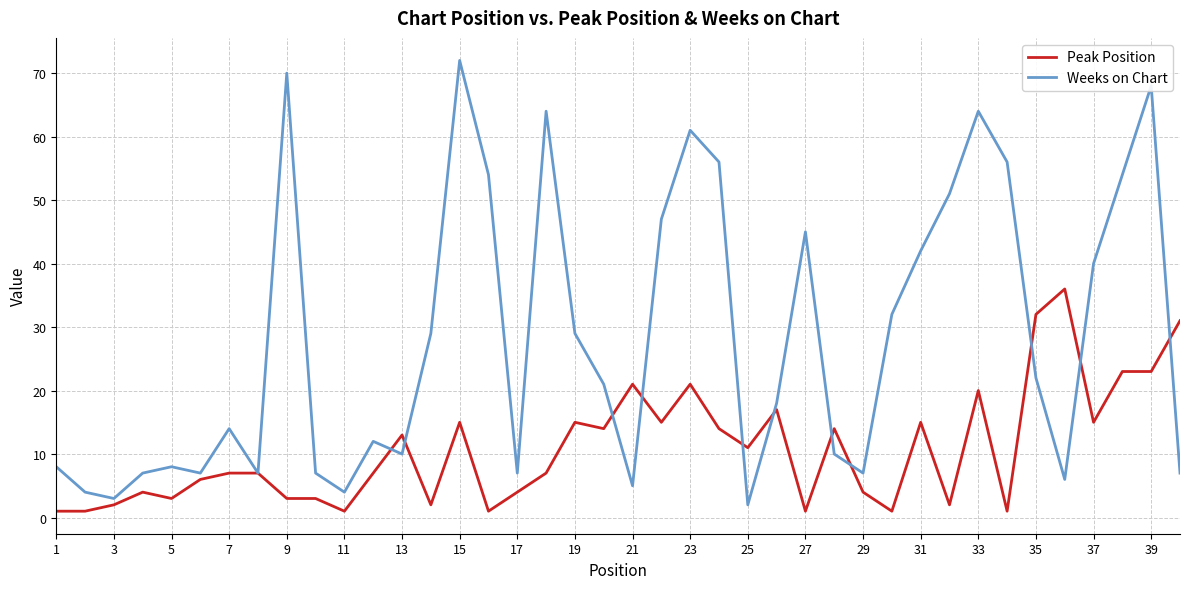

What are all the series names shown in the legend?

Peak Position, Weeks on Chart